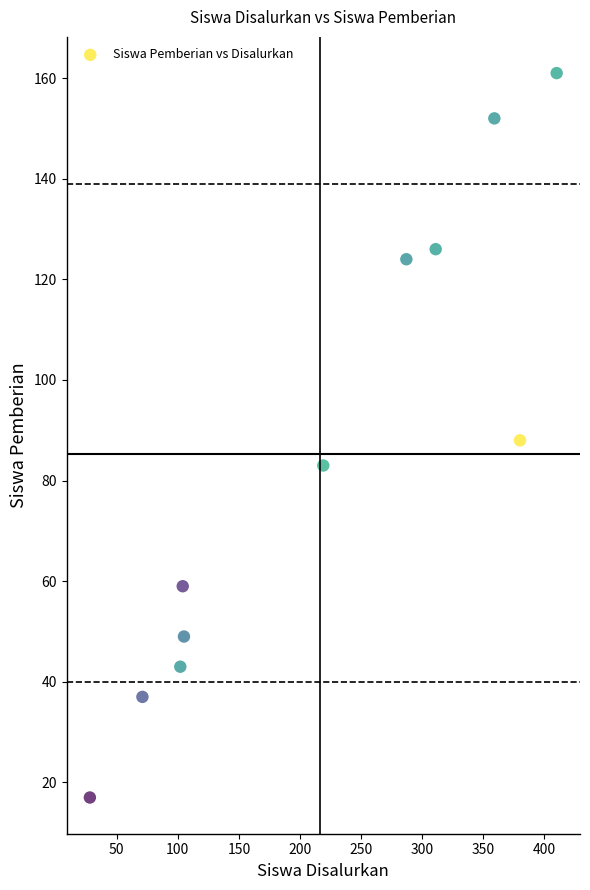

What is the average Y value?

85